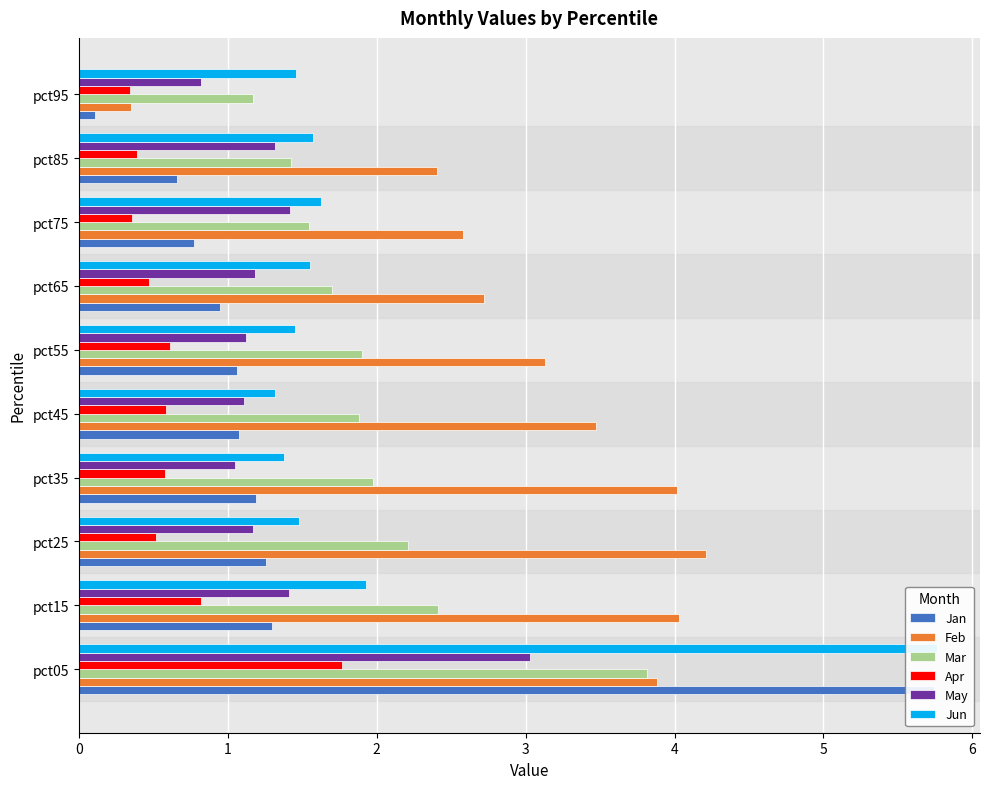

Reading left to right, transcribe all the data shown in this chart.

Jan: 5.7	1.3	1.3	1.2	1.1	1.1	0.9	0.8	0.7	0.1
Feb: 3.9	4.0	4.2	4.0	3.5	3.1	2.7	2.6	2.4	0.4
Mar: 3.8	2.4	2.2	2.0	1.9	1.9	1.7	1.5	1.4	1.2
Apr: 1.8	0.8	0.5	0.6	0.6	0.6	0.5	0.4	0.4	0.3
May: 3.0	1.4	1.2	1.0	1.1	1.1	1.2	1.4	1.3	0.8
Jun: 5.8	1.9	1.5	1.4	1.3	1.5	1.6	1.6	1.6	1.5